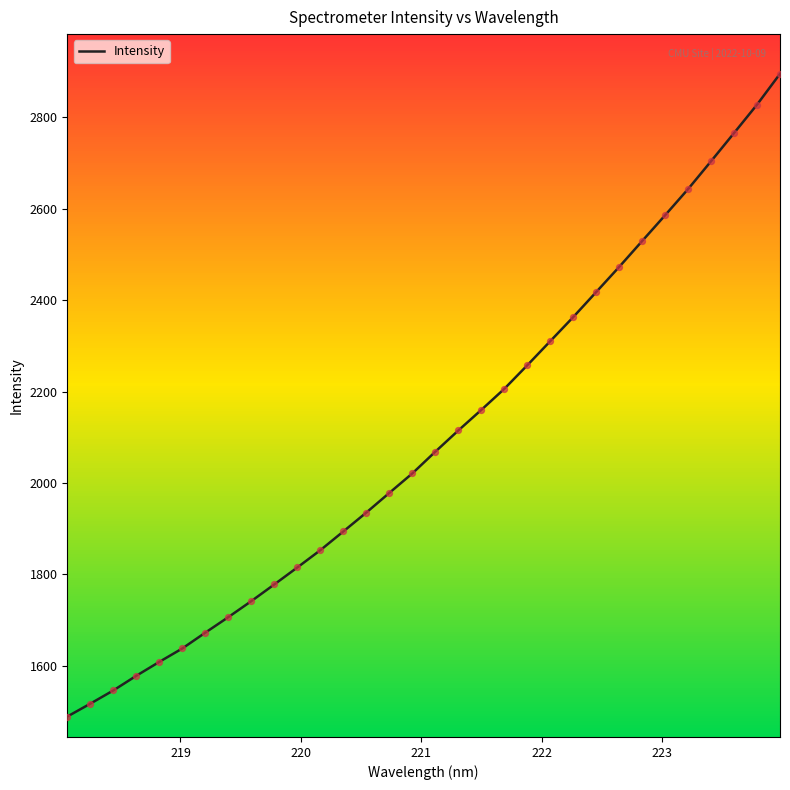

What is the difference between the maximum and minimum values?

1406.7